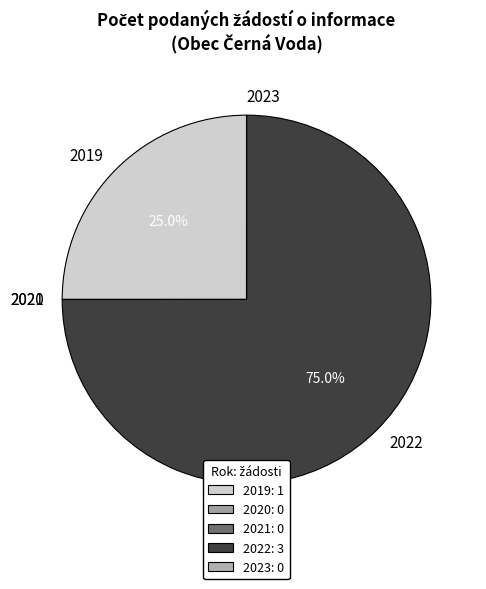

Is there any slice that represents more than half of the pie?

Yes